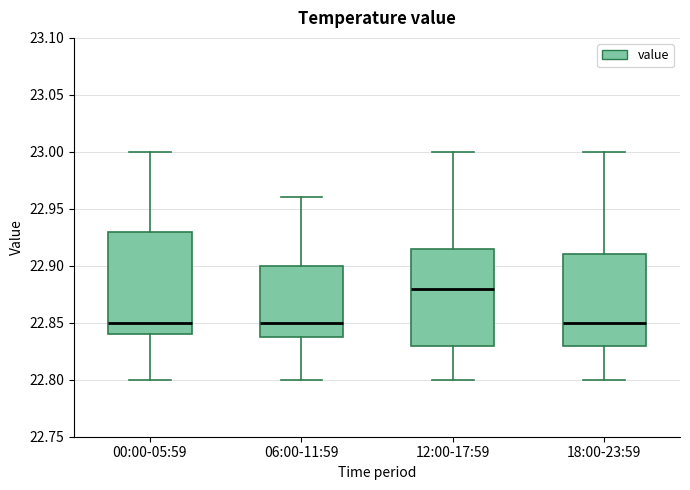

Where is the upper edge of the box for 18:00-23:59 on the y-axis? The values are not printed on the chart, so give them approximately, as read against the axis.

22.910